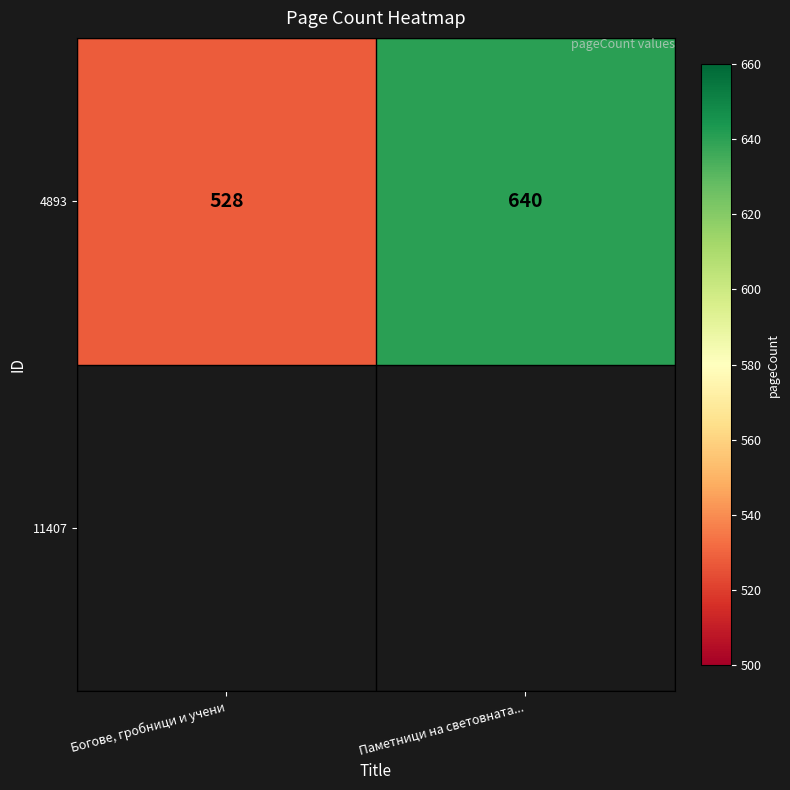

List the labels in order of value, largest first.

Паметници на световната..., Богове, гробници и учени